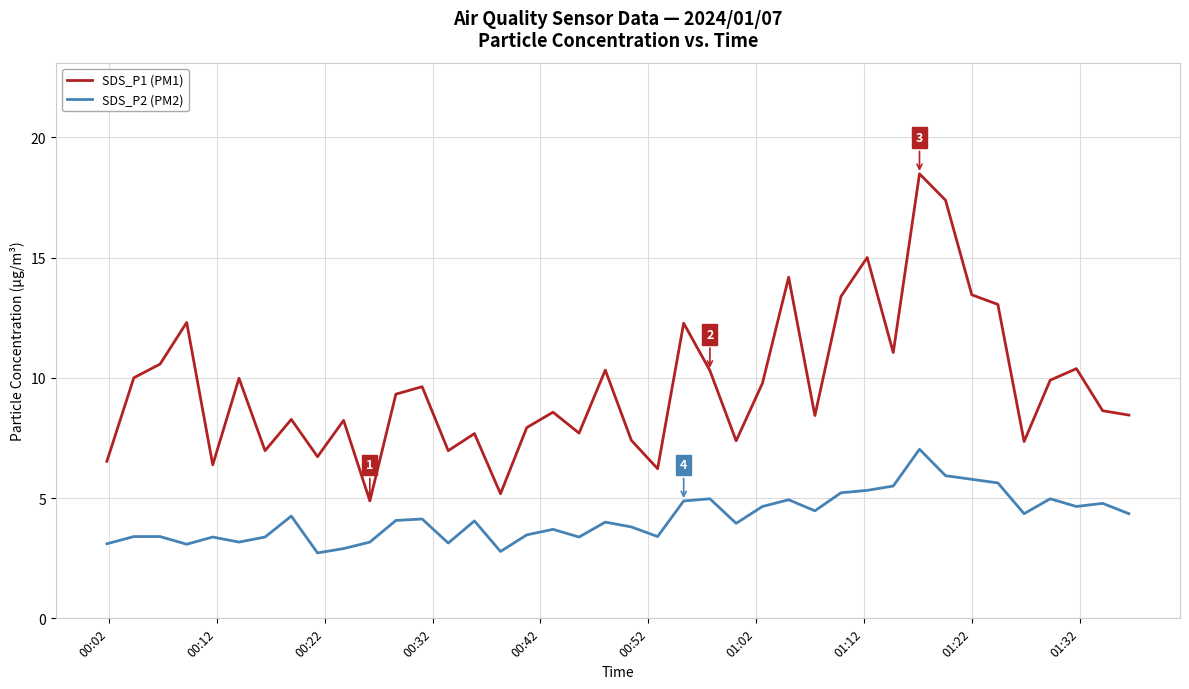

Which series has the widest spread of values?

SDS_P1 (PM1)